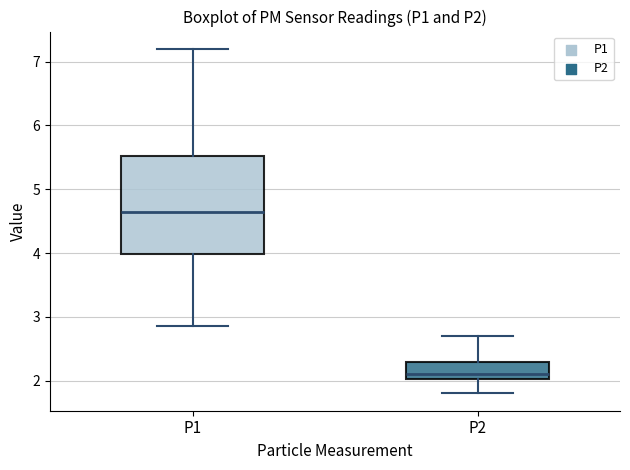

Reading left to right, read every box against the y-axis: the position of its median line, the range the box covers, and the ends of its whiskers. The values are not printed on the chart, so give them approximately, as read against the axis.

P1: median 4.7, box 4.0 to 5.5, whiskers 2.9 to 7.2
P2: median 2.1, box 2.0 to 2.3, whiskers 1.8 to 2.7